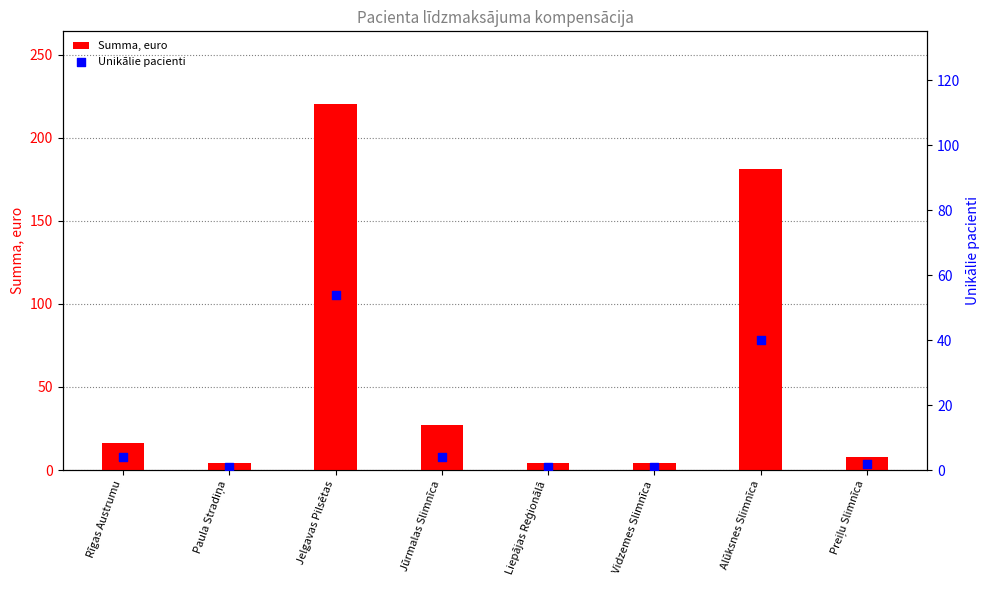

Which series contains the lowest Y value?

Unikālie pacienti